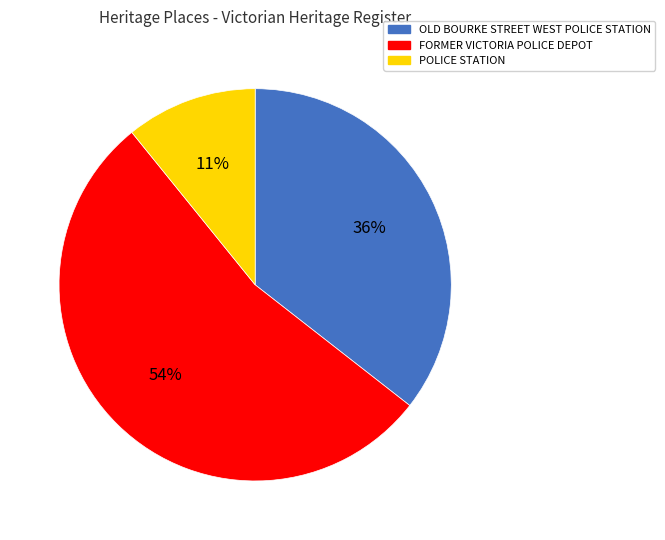

What is the smallest slice in the pie chart?

POLICE STATION